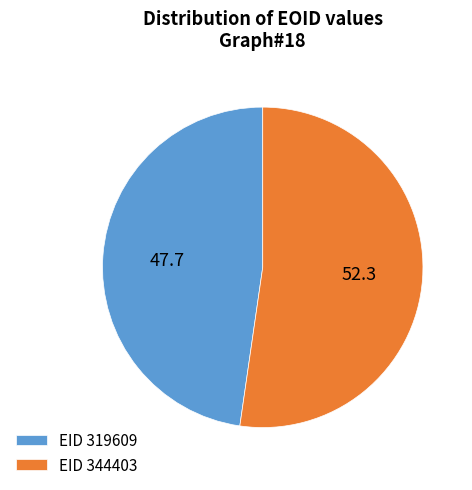

Rank the categories by value from lowest to highest.

EID 319609, EID 344403